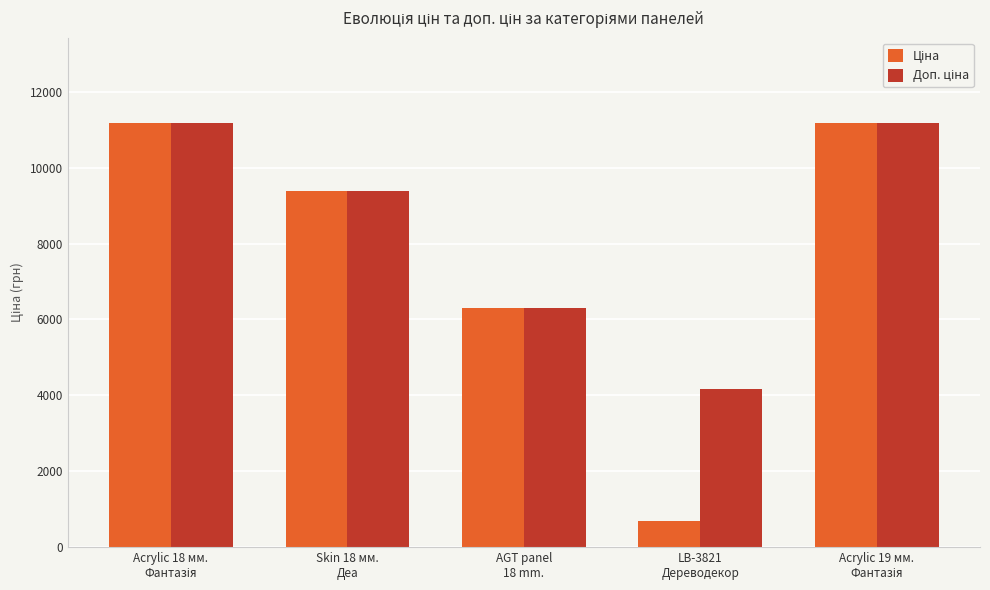

At how many categories does at least one series exceed 797?

5